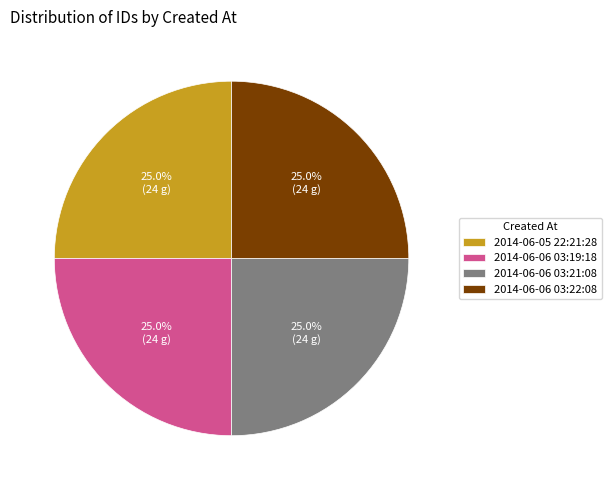

Is it true that 2014-06-05 22:21:28 is 25% of the pie?

True